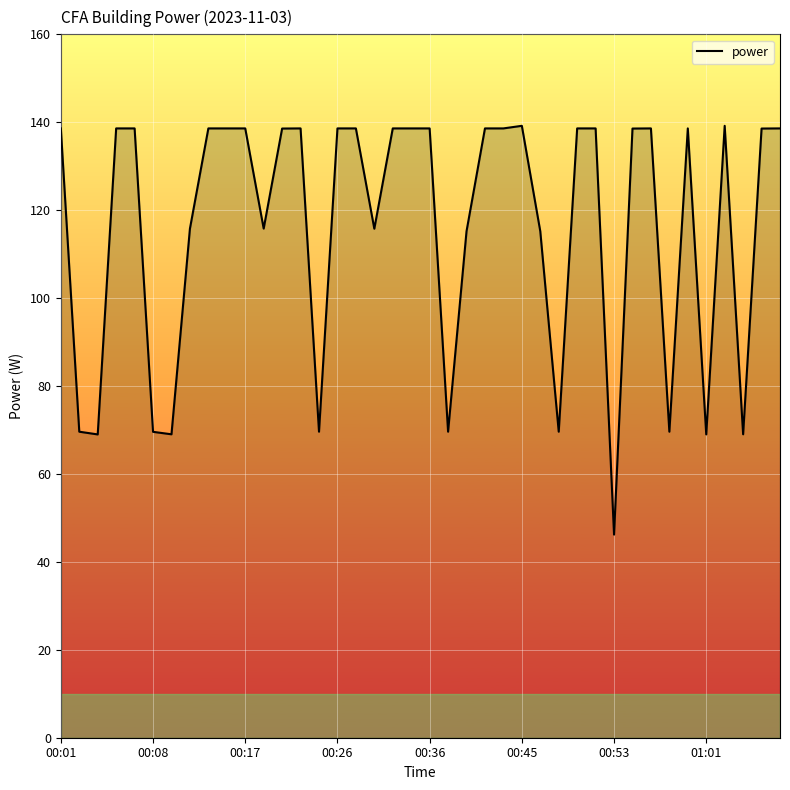

What is the maximum value shown in the chart?

139.2